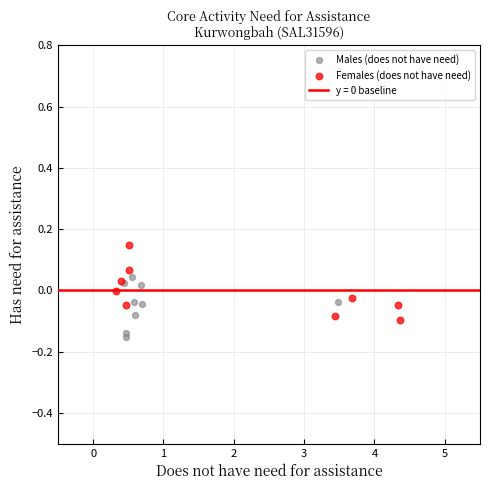

Which series reaches the maximum Y coordinate?

Females (does not have need)